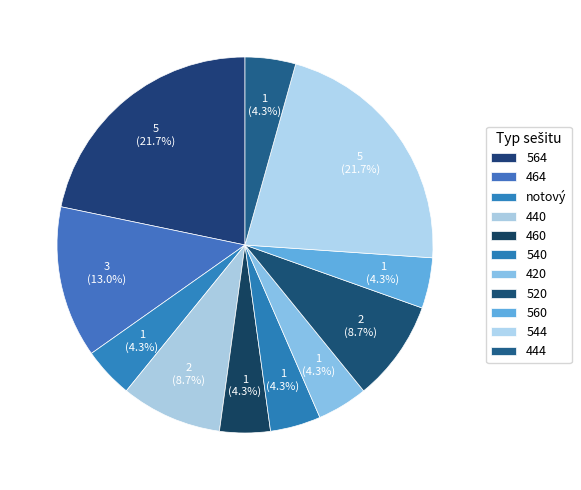

How many segments does this pie chart have?

11